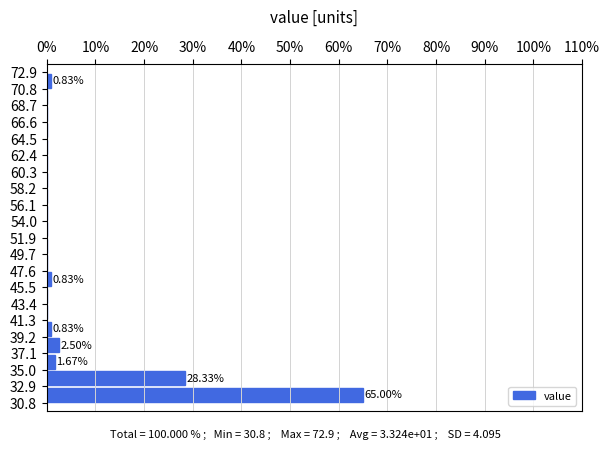

Which range on the y-axis has the longest bar?

30.8 to 32.9